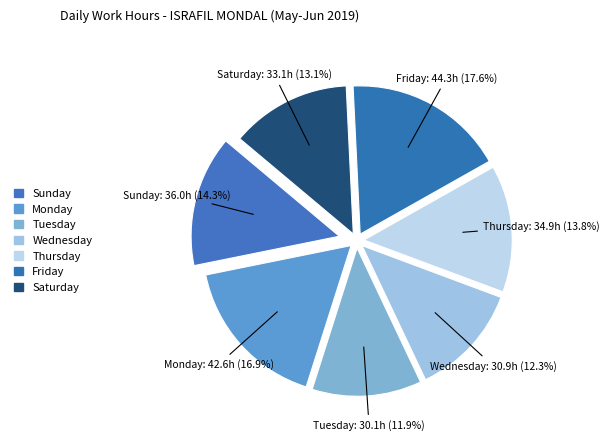

How many slices are in this pie chart?

7